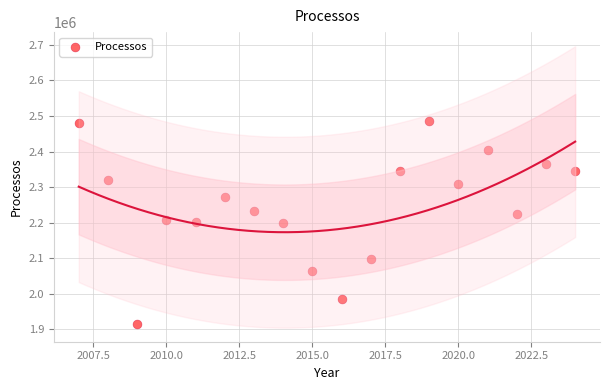

What is the range of X values (max minus min)?

17